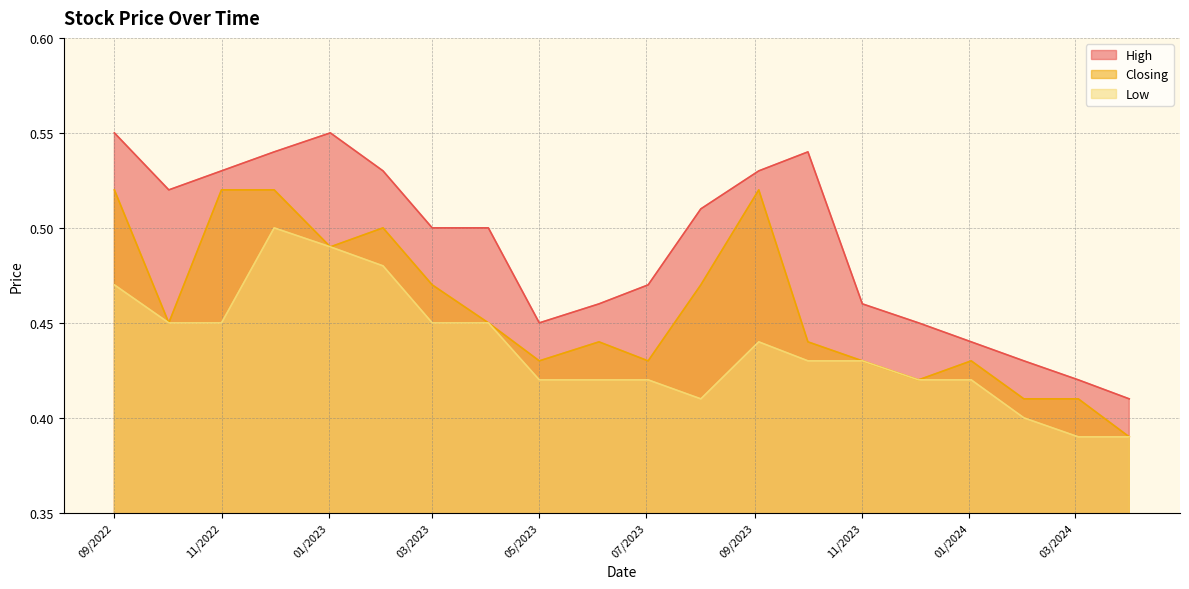

Which series has the largest total across all categories?

High